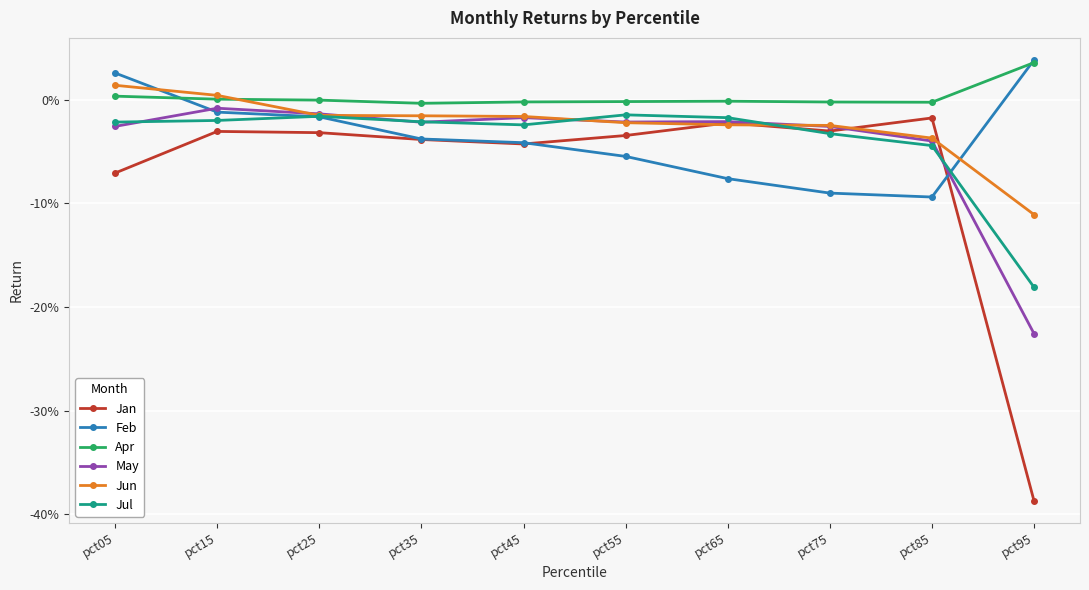

What are all the series names shown in the legend?

Jan, Feb, Apr, May, Jun, Jul